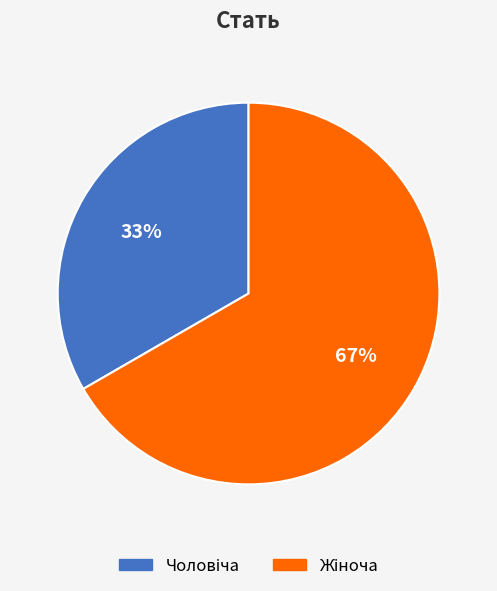

To the nearest percent, what is the average slice percentage?

50%